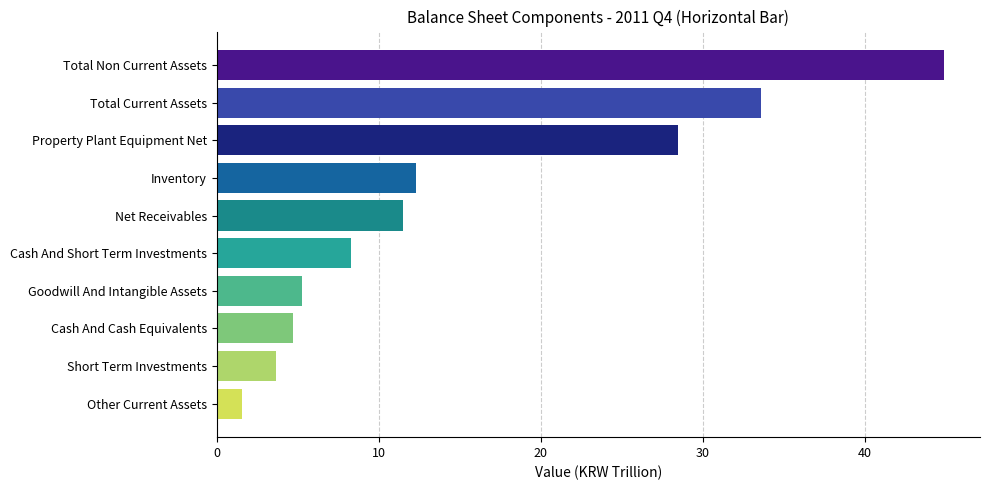

Where is the data nearest to the value 23?

Property Plant Equipment Net